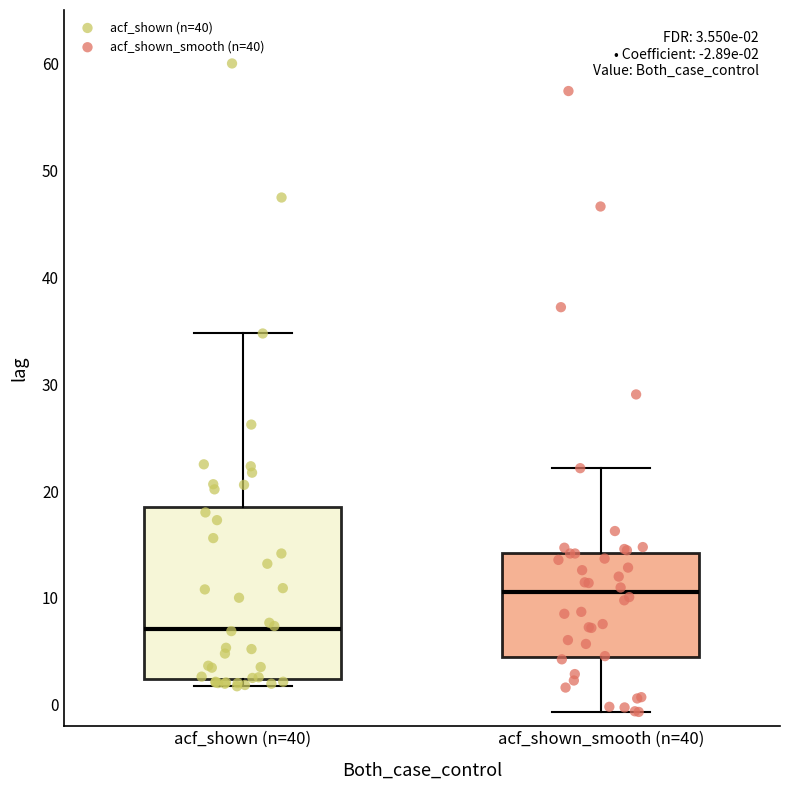

Which box has the lowest median line?

acf_shown (n=40)